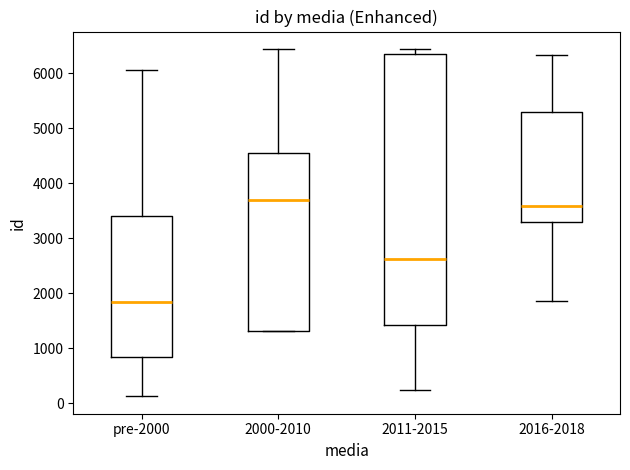

Comparing the boxes themselves (not the whiskers), which one is the tallest?

2011-2015